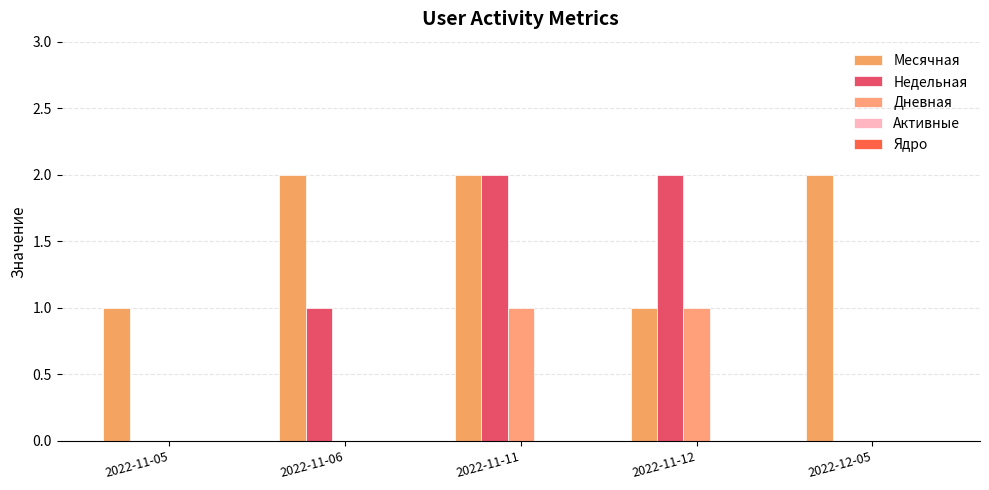

Does the chart contain stacked bars?

No